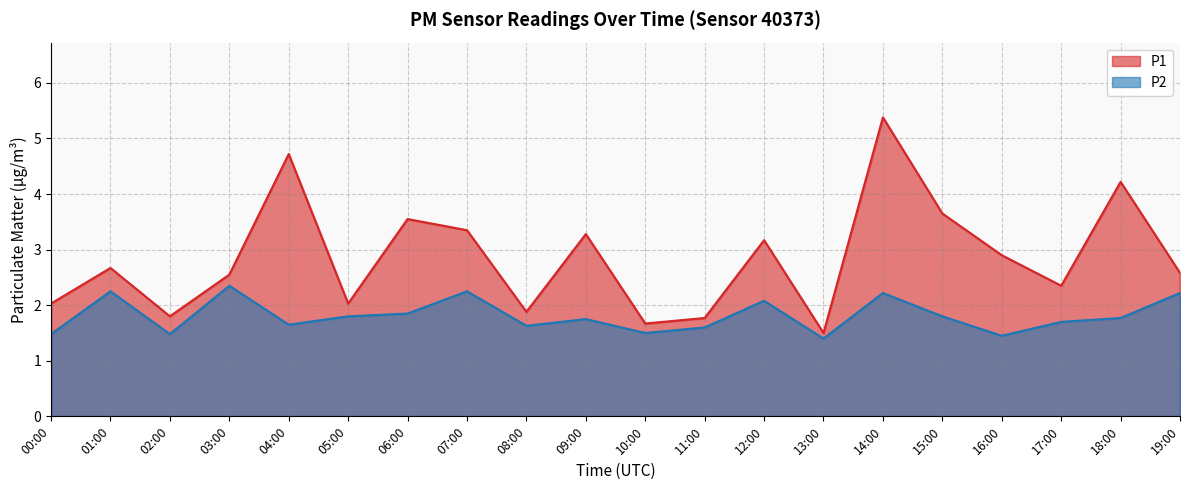

What are all the series names shown in the legend?

P1, P2